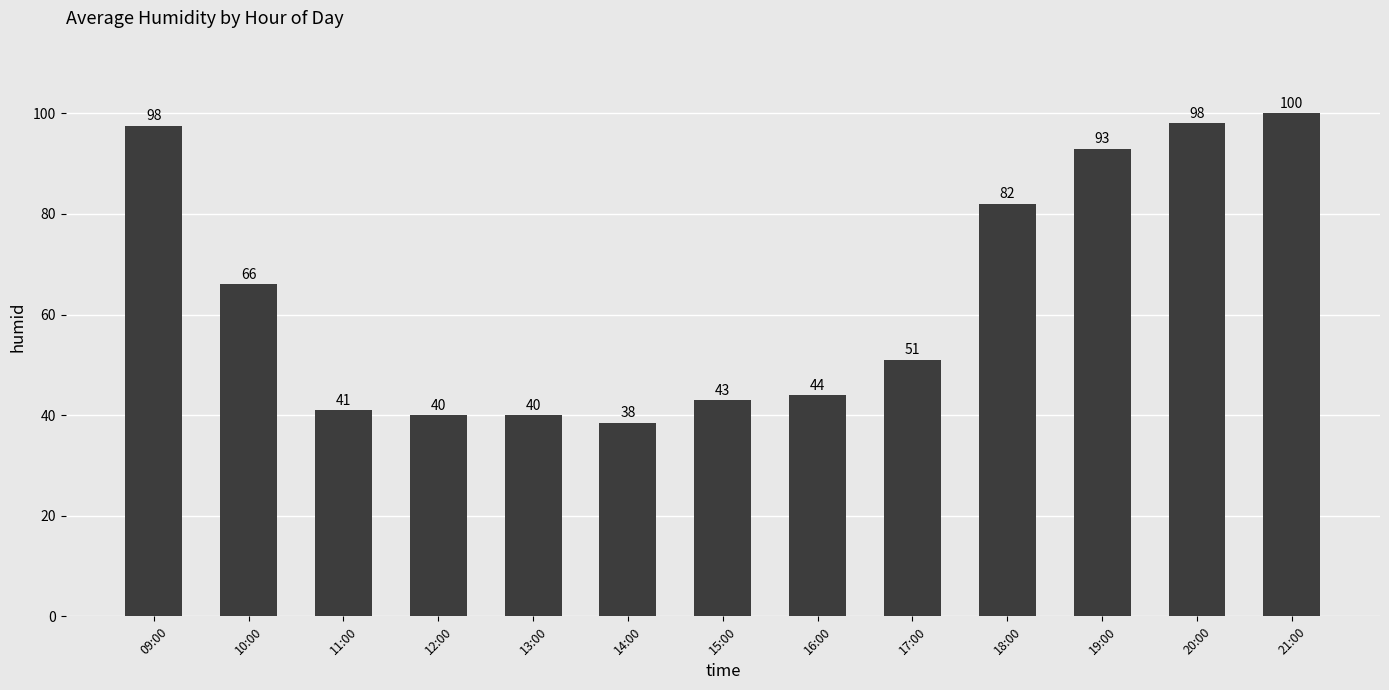

What is the sum of the values at 17:00 and 12:00?

91.0